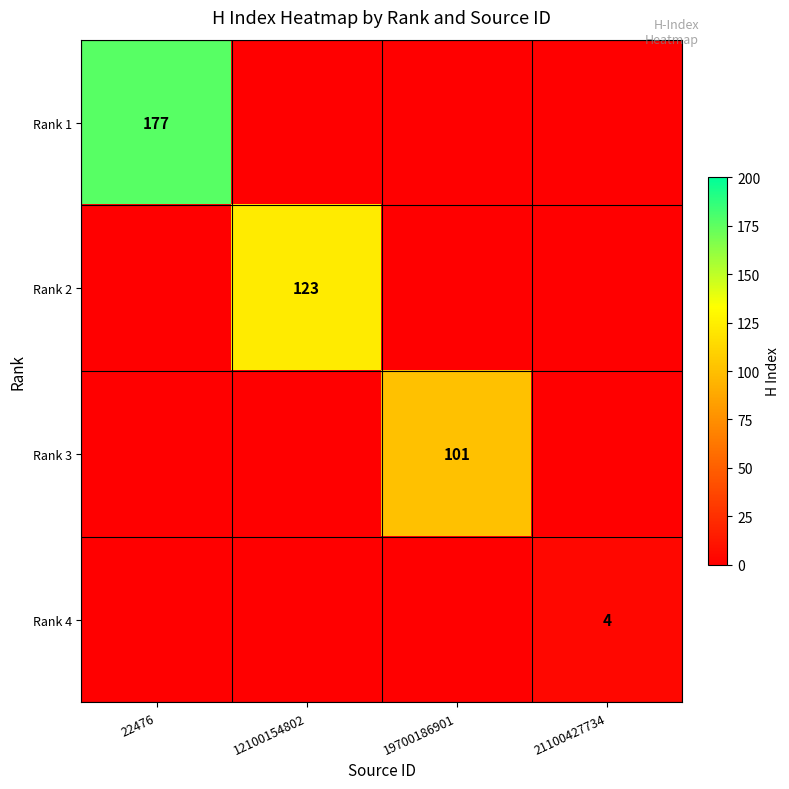

What is the spread (max minus min) of values at 22476?

177